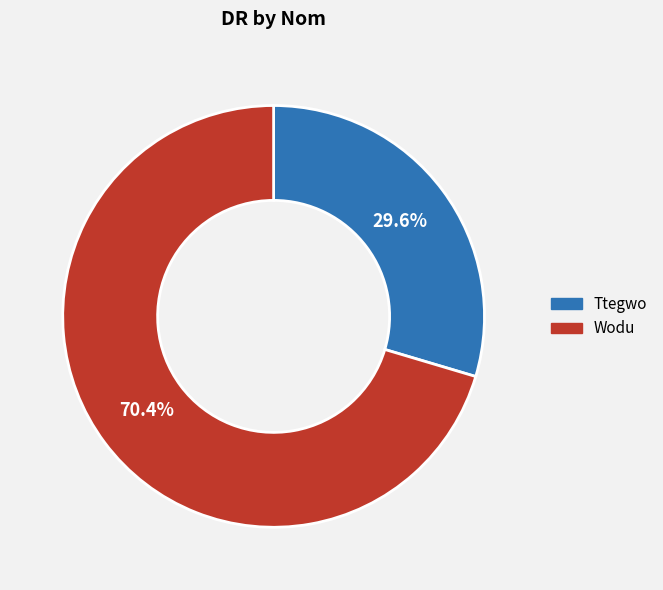

Between Wodu and Ttegwo, which is larger?

Wodu